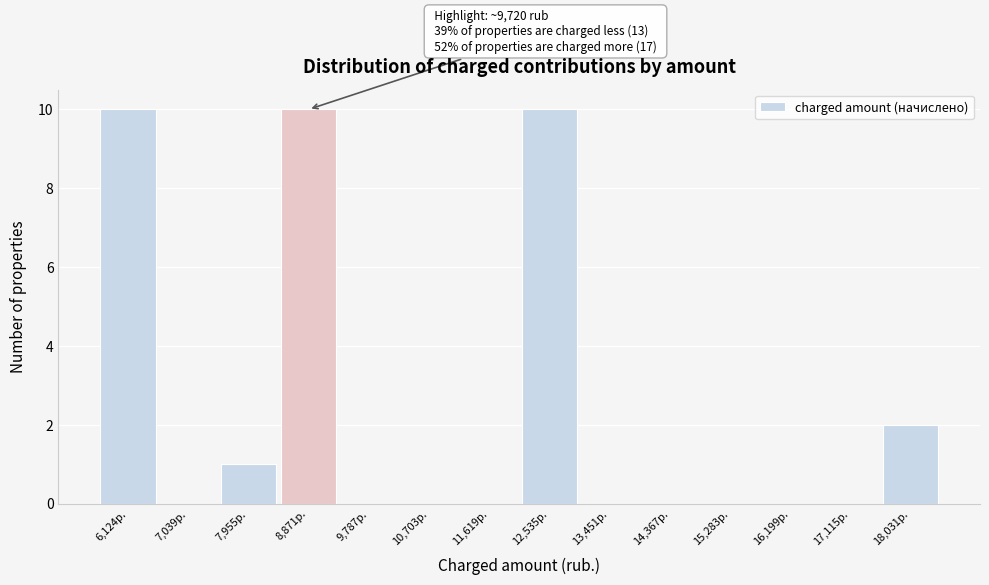

Reading left to right, extract all data points from this chart.

6,124р.=10	7,039р.=0	7,955р.=1	8,871р.=10	9,787р.=0	10,703р.=0	11,619р.=0	12,535р.=10	13,451р.=0	14,367р.=0	15,283р.=0	16,199р.=0	17,115р.=0	18,031р.=2